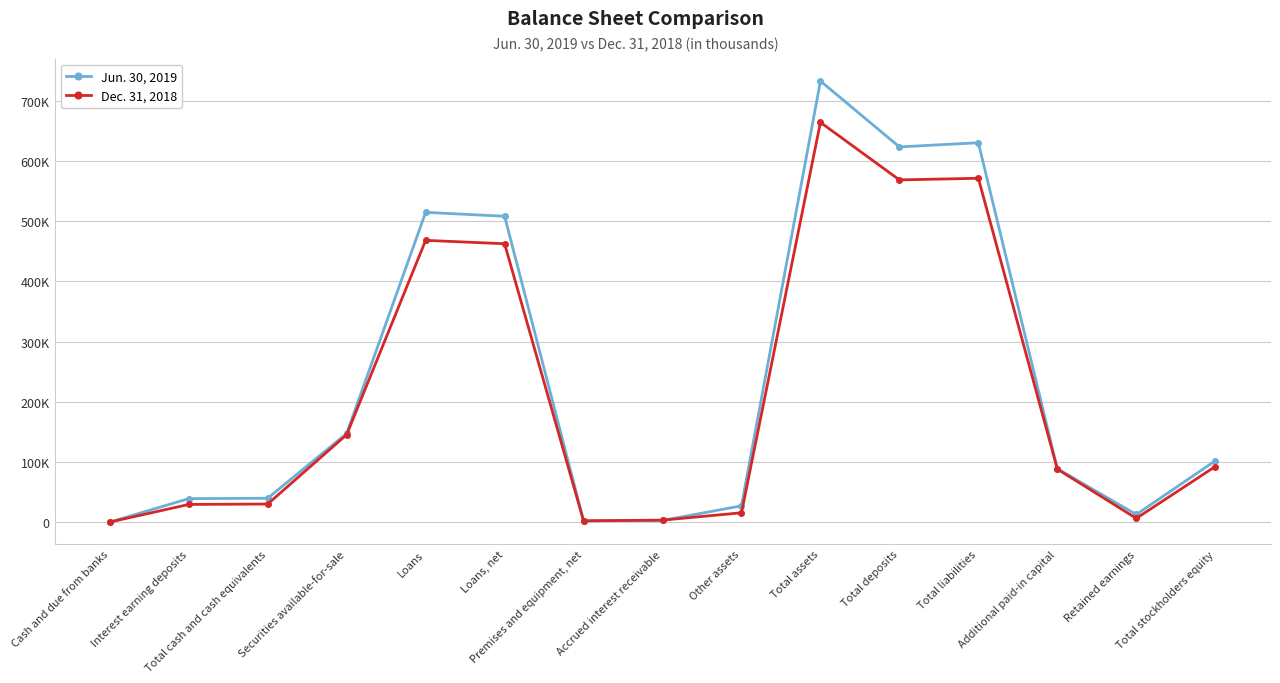

True or false: Dec. 31, 2018 and Jun. 30, 2019 cross at least once.

True